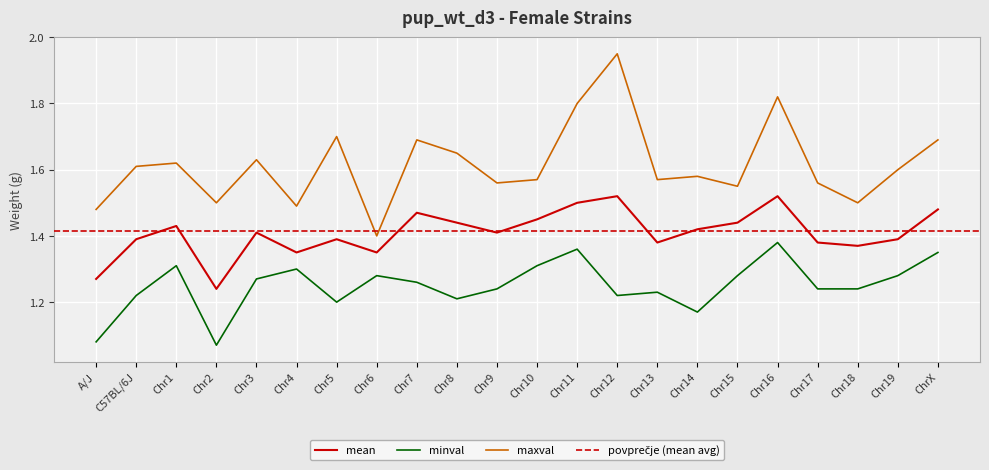

True or false: mean has a value of 1.4 at Chr1.

True